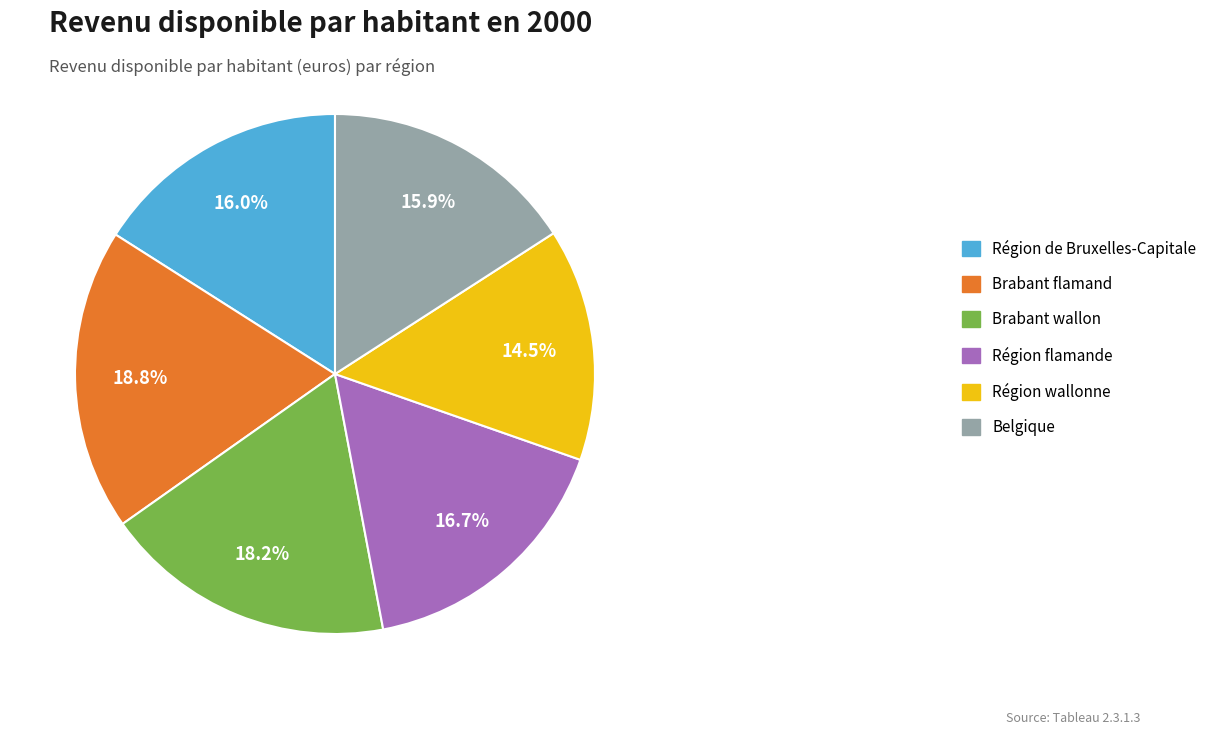

Which category has the biggest portion of the pie?

Brabant flamand